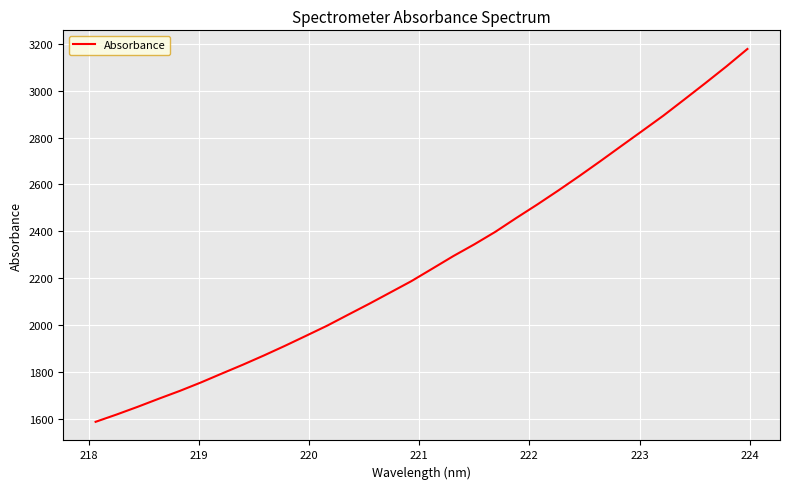

What is the smallest value displayed?

1586.3